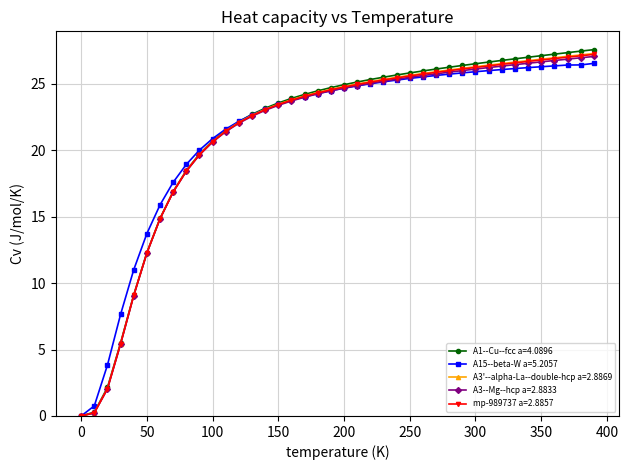

How many distinct data groups are displayed?

5